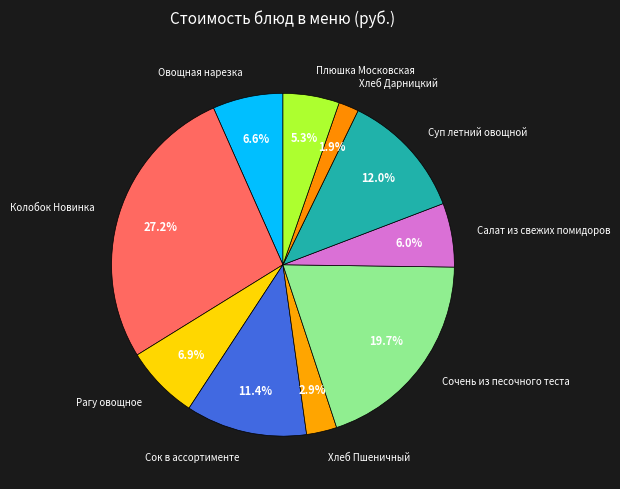

Which slice is the largest?

Колобок Новинка